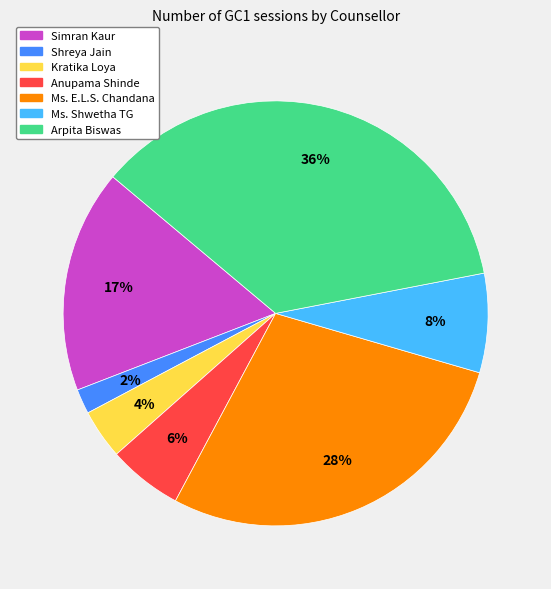

Which has a higher value, Kratika Loya or Ms. Shwetha TG?

Ms. Shwetha TG